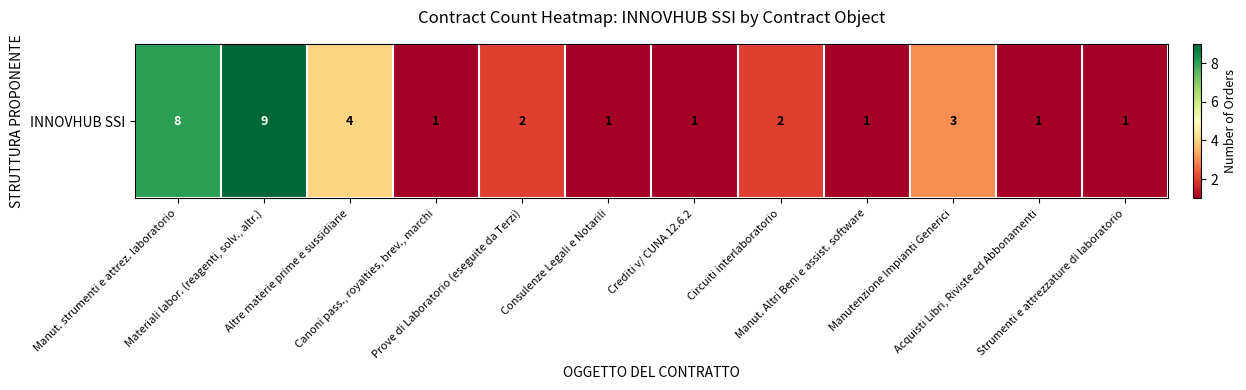

What is the difference between the second highest and second lowest values?

7